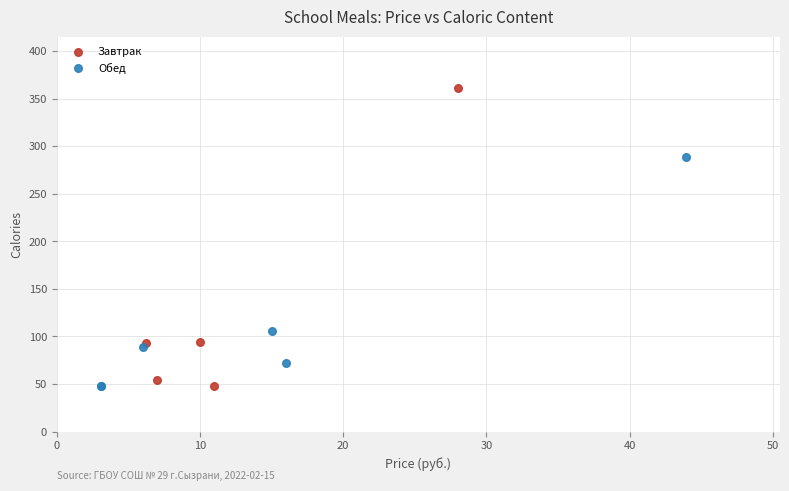

Which series has the largest Y range (max minus min)?

Завтрак